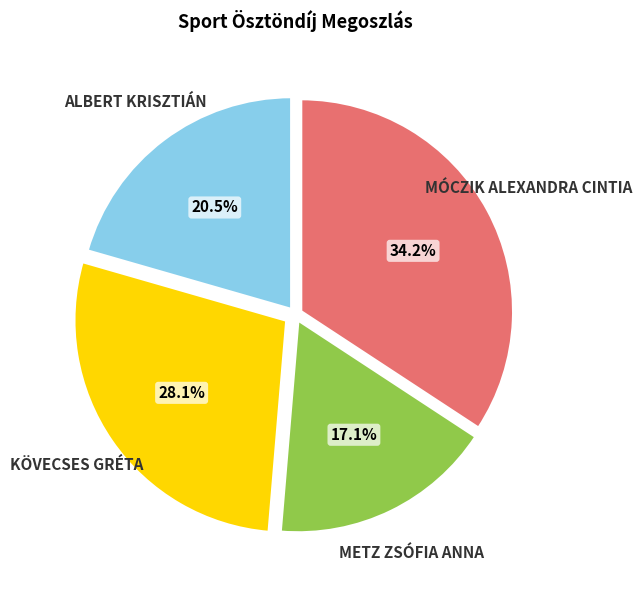

Does any single category account for the majority?

No